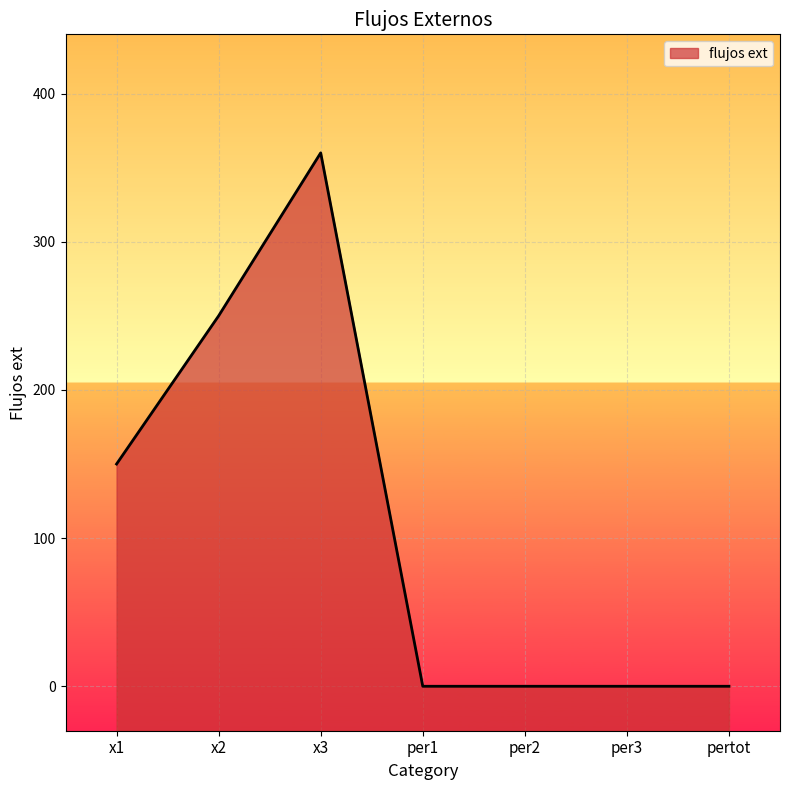

Reading left to right, extract all data points from this chart.

x1=150	x2=250	x3=360	per1=0	per2=0	per3=0	pertot=0